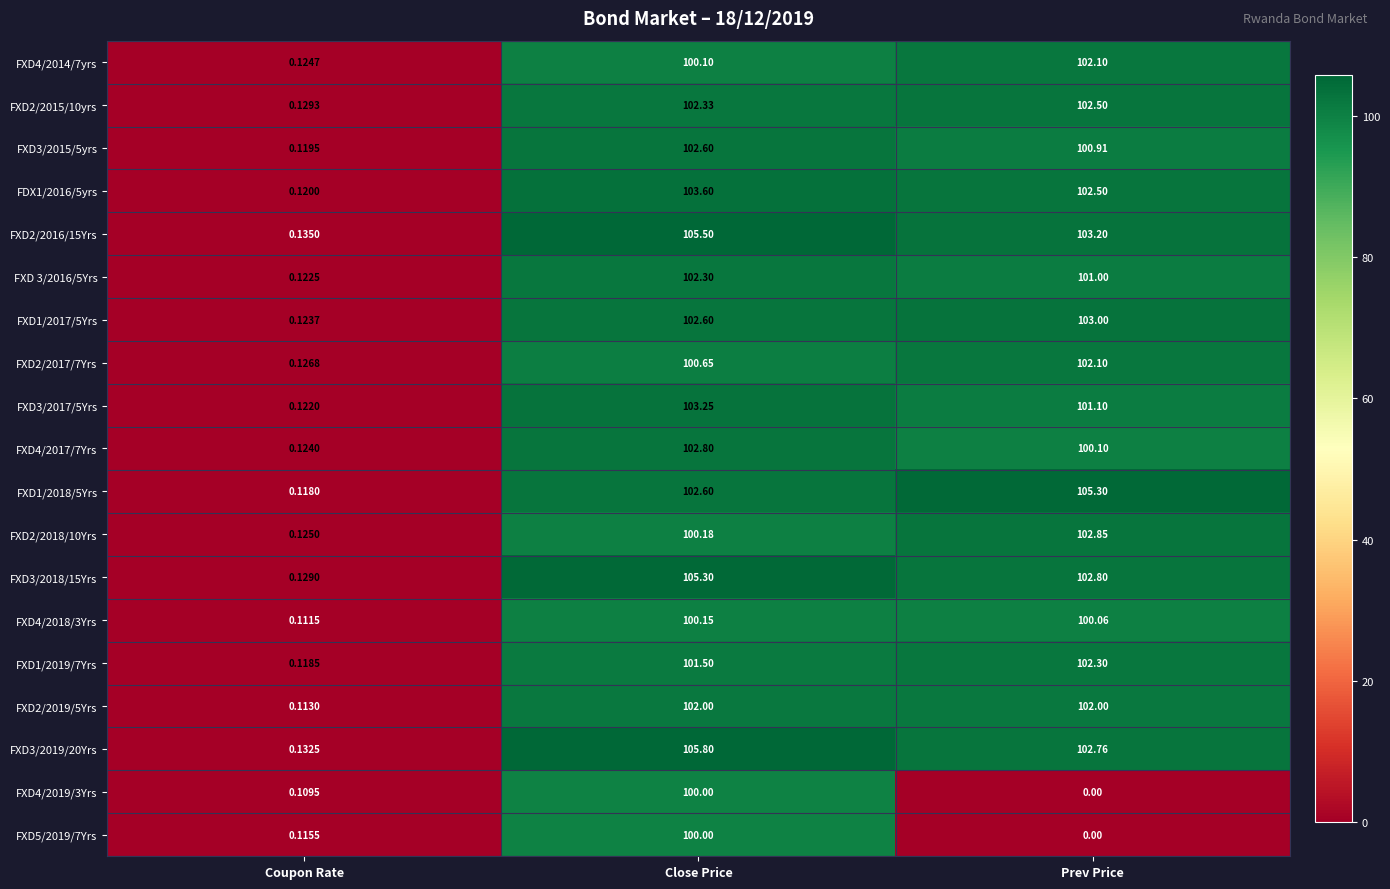

At which category is the sum across all series the highest?

Close Price